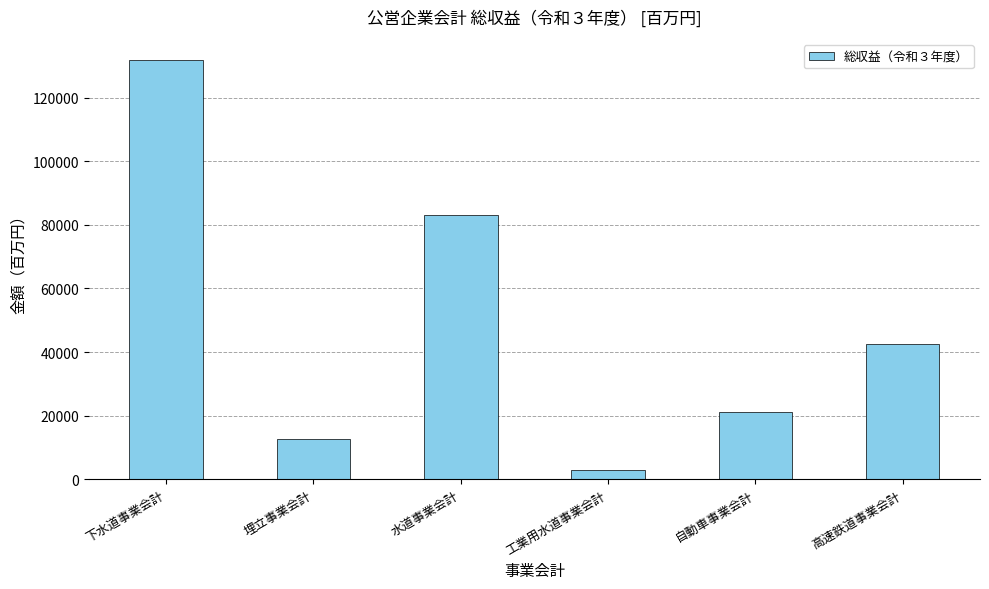

List the labels in order of value, largest first.

下水道事業会計, 水道事業会計, 高速鉄道事業会計, 自動車事業会計, 埋立事業会計, 工業用水道事業会計